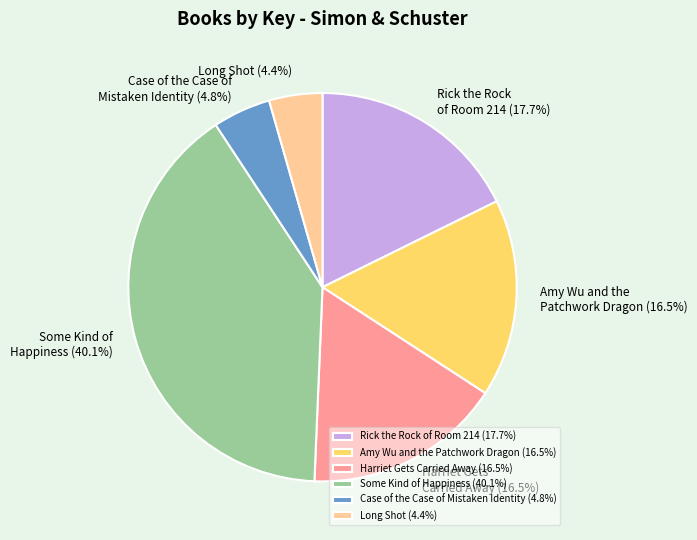

Combined, what portion of the pie is Harriet Gets Carried Away and Long Shot?

20.9%